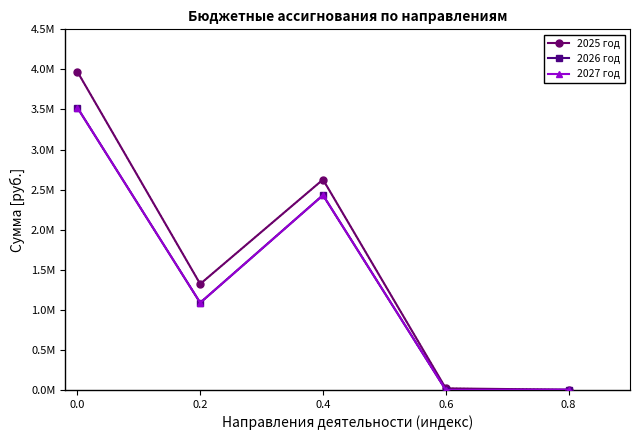

How many interior local peaks does the 2026 год series have?

1